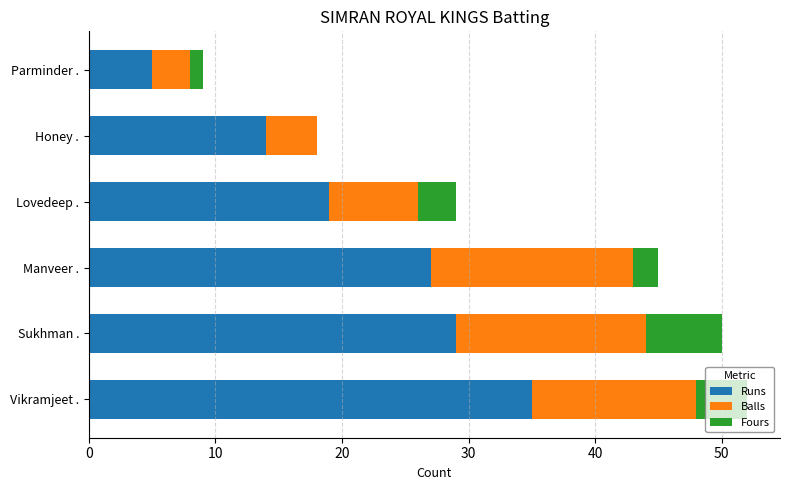

Where is Runs nearest to the value 20?

Lovedeep .